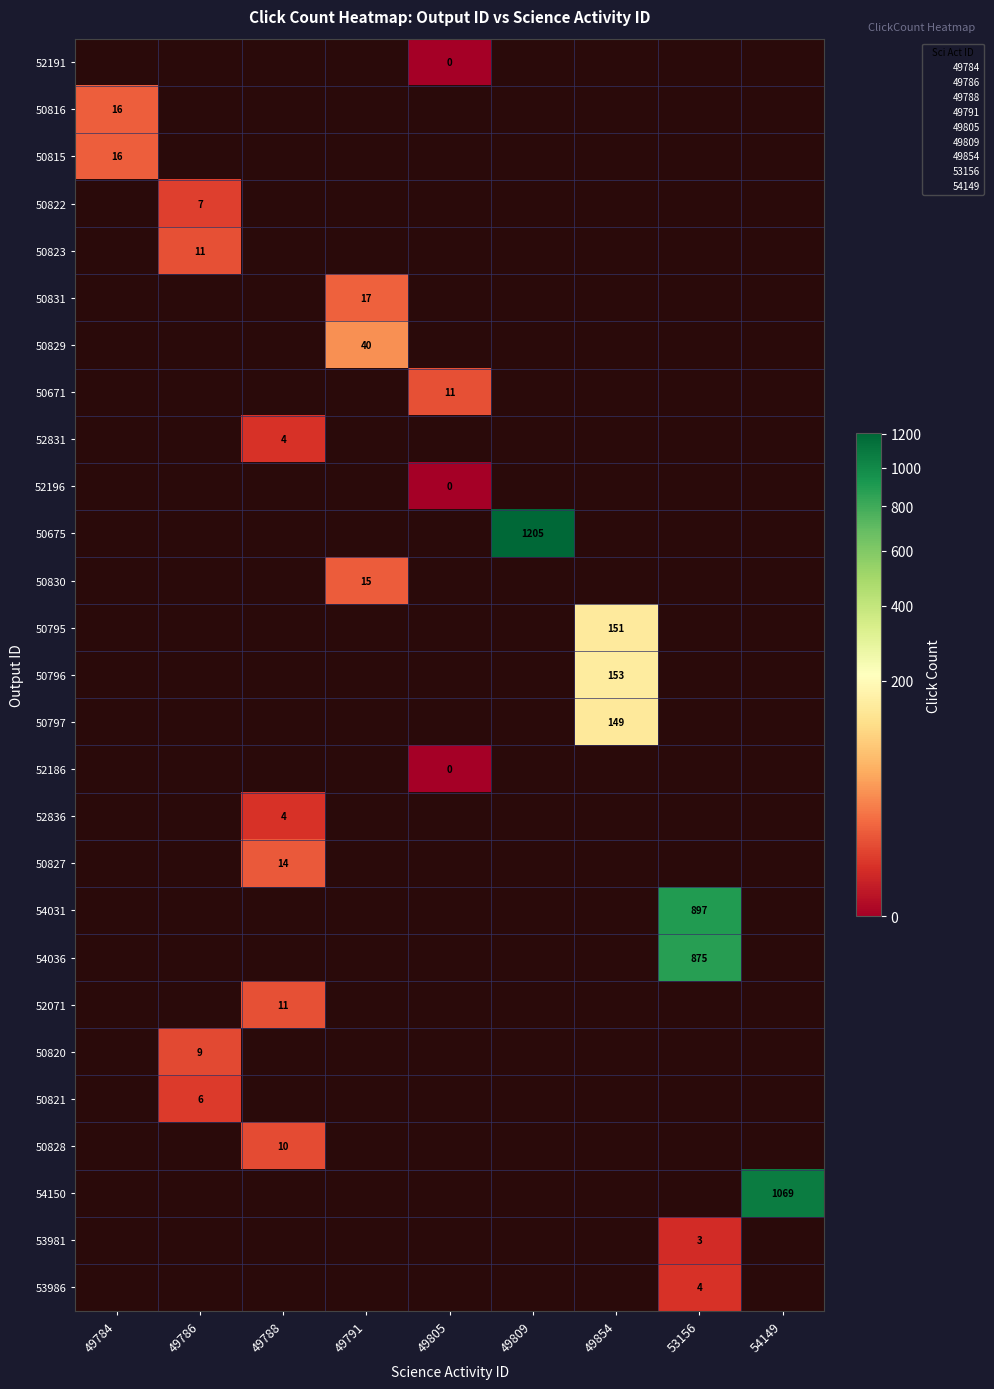

Which label corresponds to the largest value in the chart?

49809